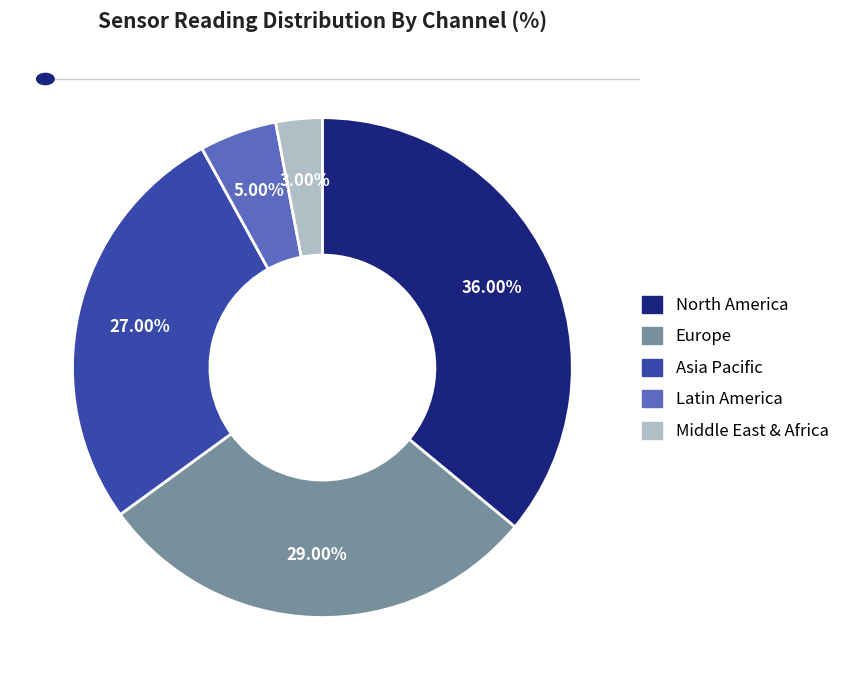

How many slices are in this pie chart?

5